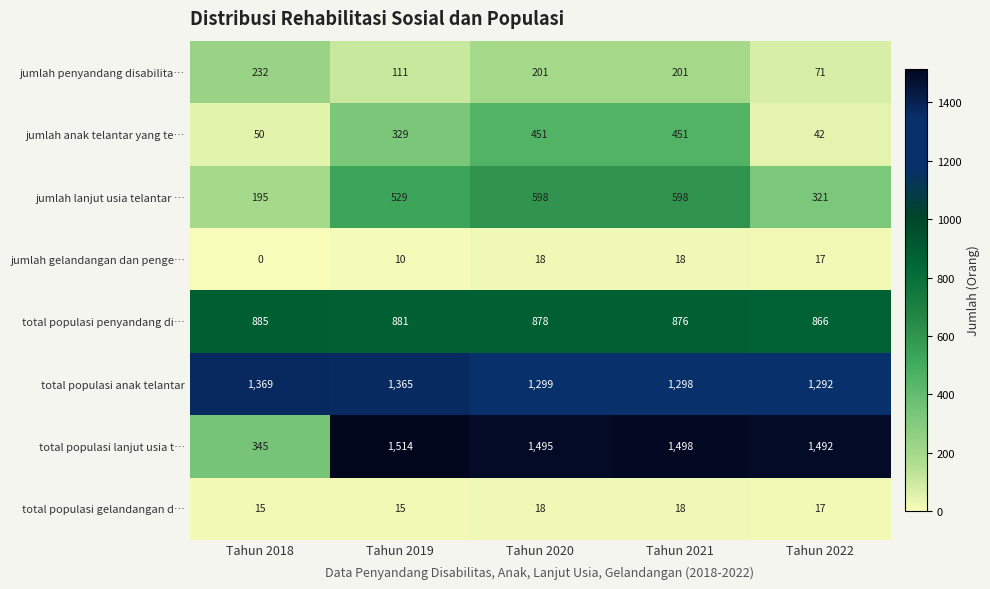

What is the difference between the total populasi lanjut usia t… values at Tahun 2022 and Tahun 2020?

3